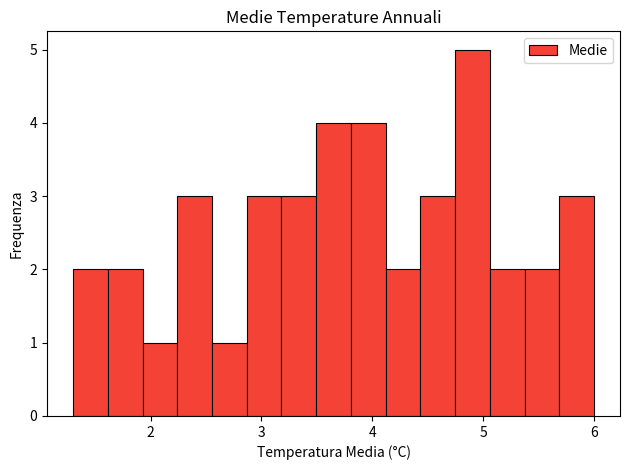

Read against the x-axis, roughly where is the centre of the tallest bar?

4.9